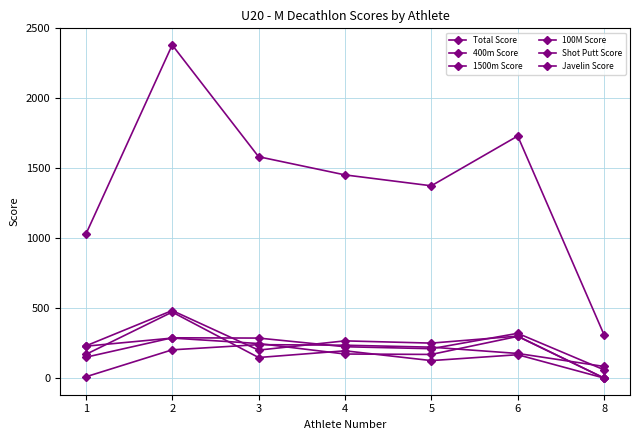

Does the chart display data point markers on the line(s)?

Yes